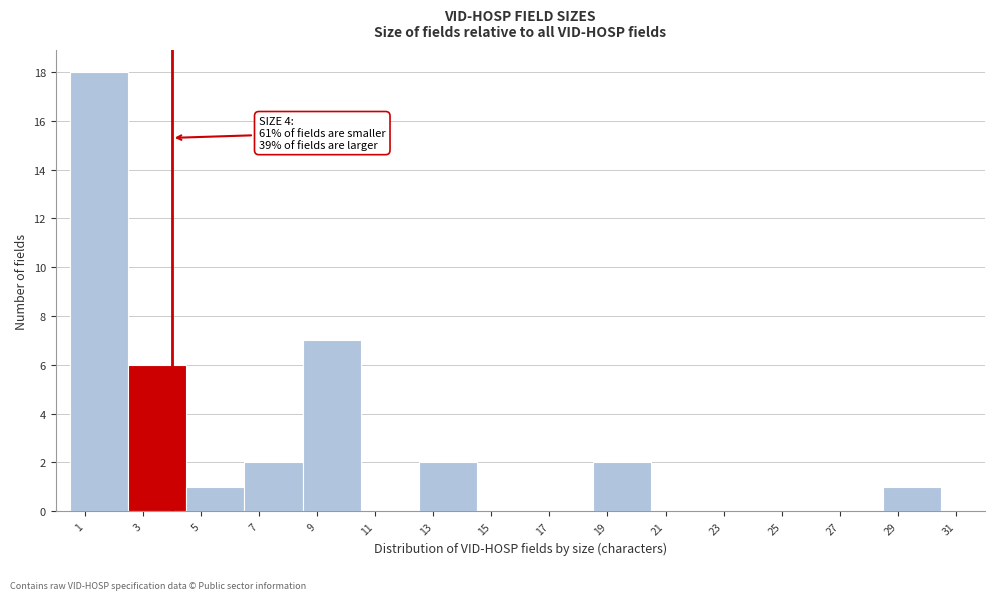

Which range on the x-axis has the tallest bar?

0.5 to 2.5